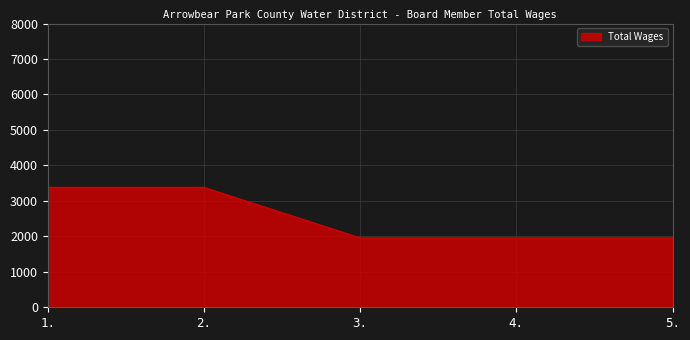

Is it true that the value at 5. is 2805?

False